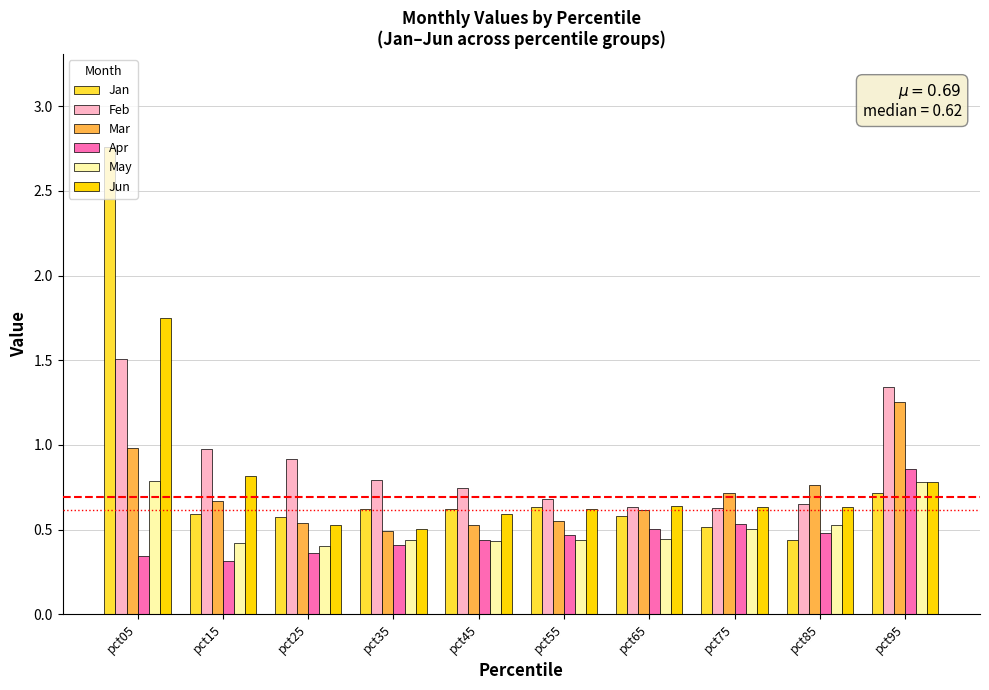

Which series changed the most between pct05 and pct25?

Jan